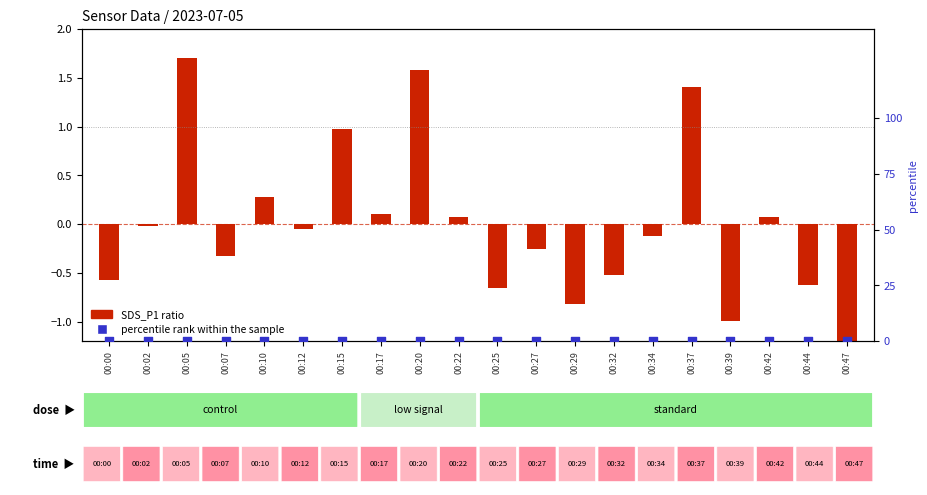

Which series has the largest total across all categories?

percentile rank within sample